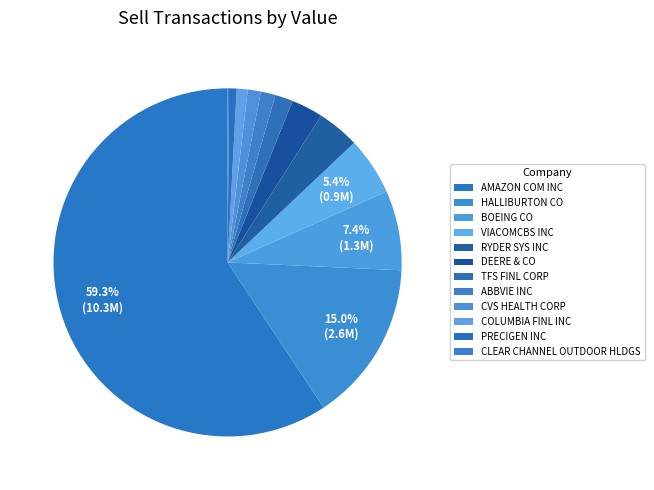

What is the change in value from PRECIGEN INC to CLEAR CHANNEL OUTDOOR HLDGS?

-99000